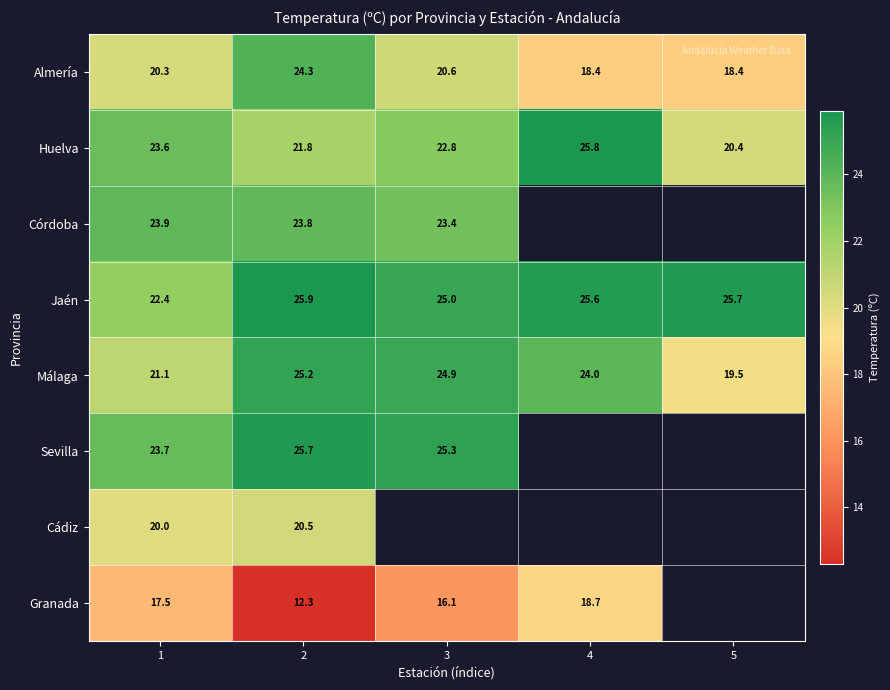

What is the greatest value displayed?

25.9